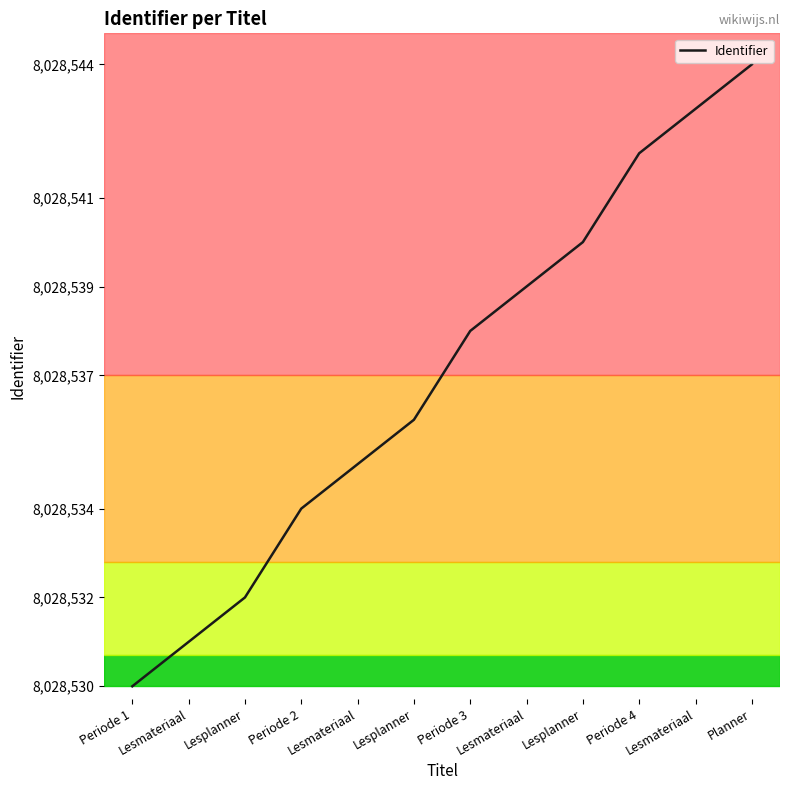

What is the greatest value displayed?

8028544